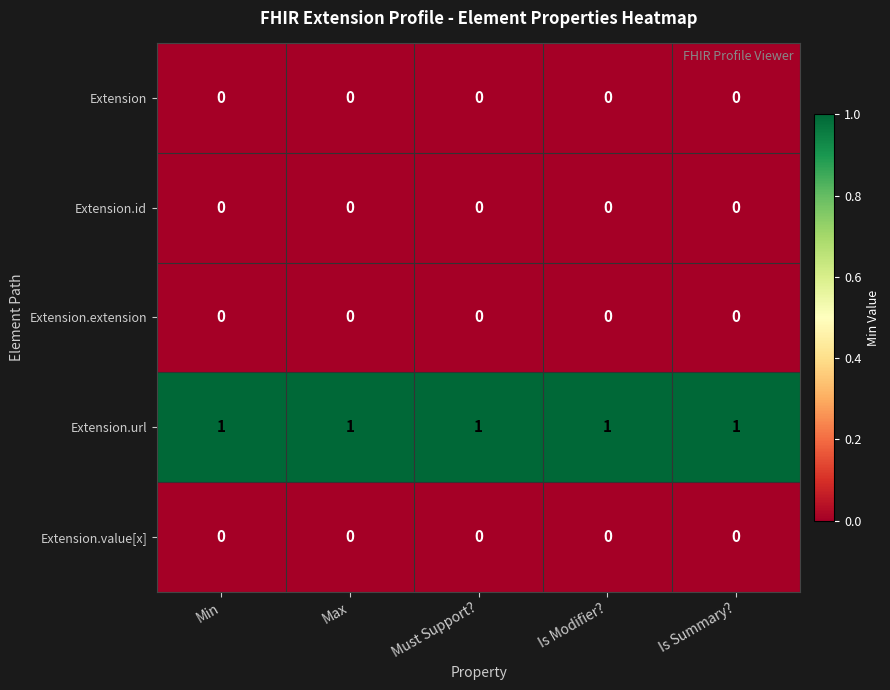

The value of Extension.url at Is Modifier? is 1. True or false?

True